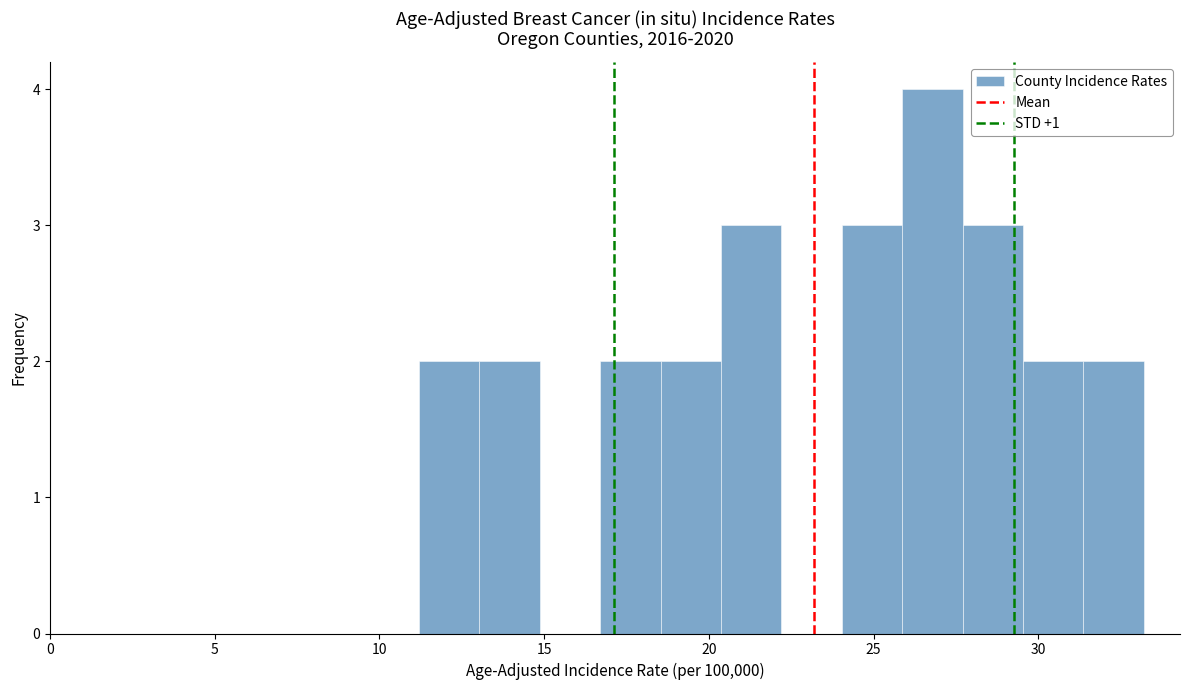

Around what value on the x-axis is the tallest bar? Give the approximate position of its centre, as read against the axis.

27.0